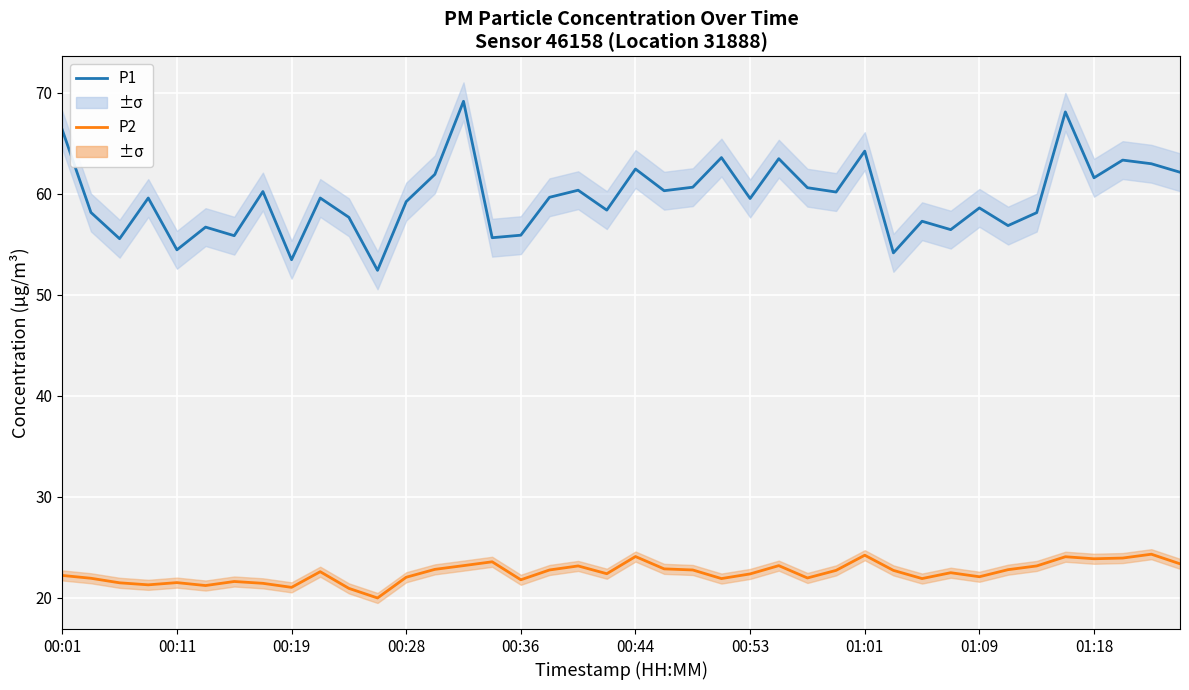

At 21, list the series in order from largest to smallest.

P1, P2